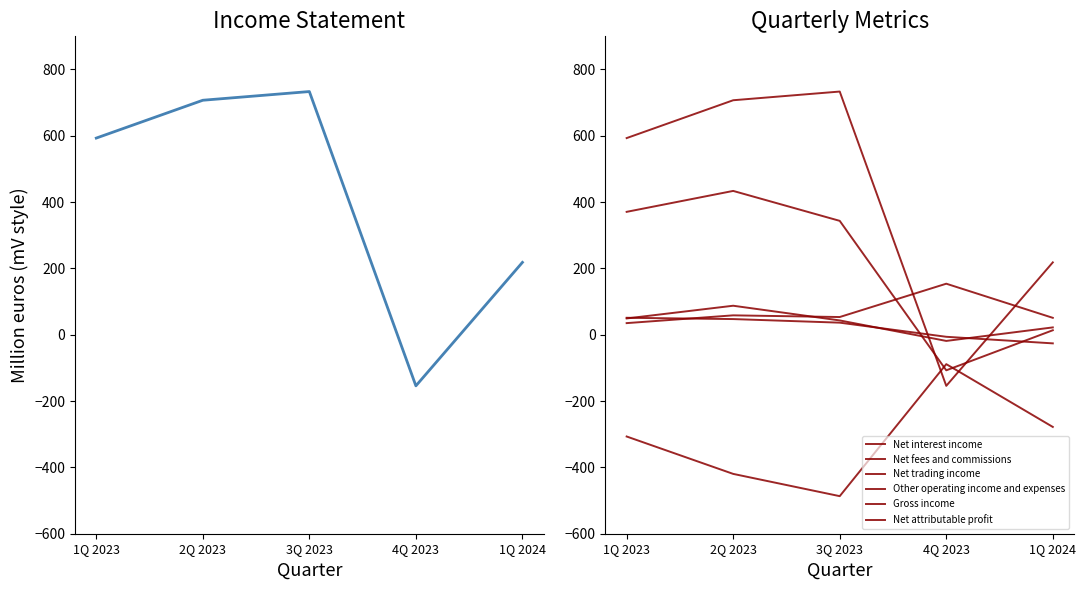

How many lines are shown in the chart?

6